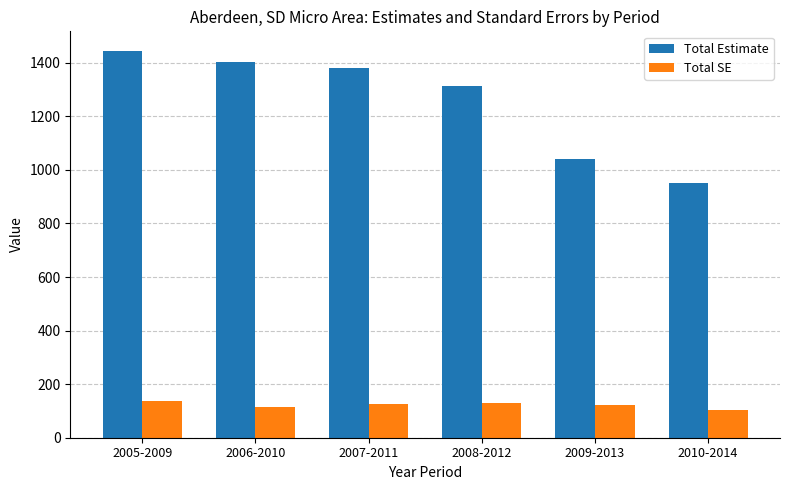

Is it true that Total SE equals 121.5 at 2009-2013?

True